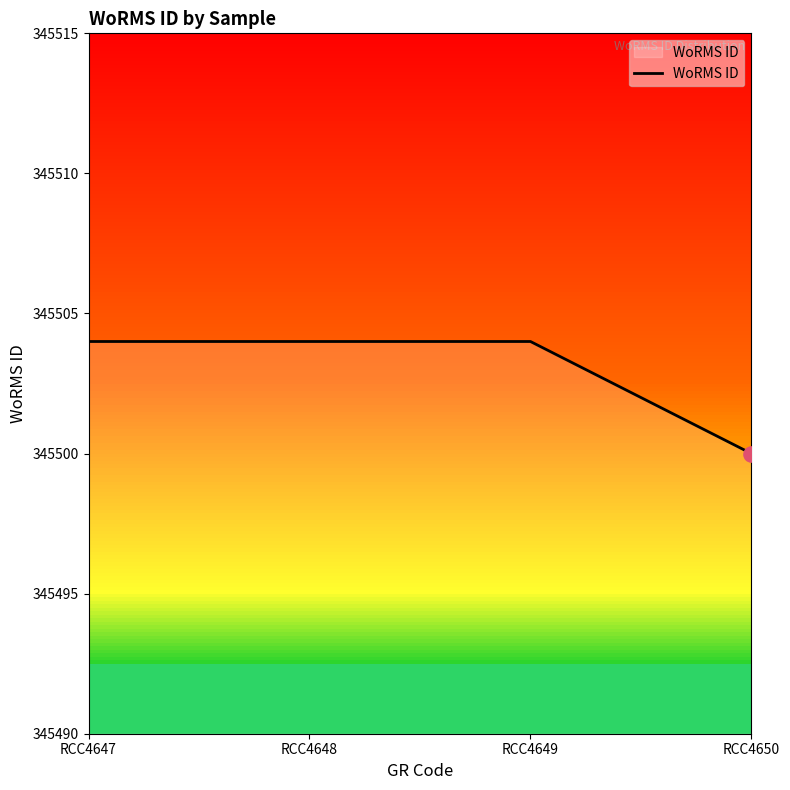

Approximately how many times larger is the value at RCC4647 compared to RCC4649?

1.0